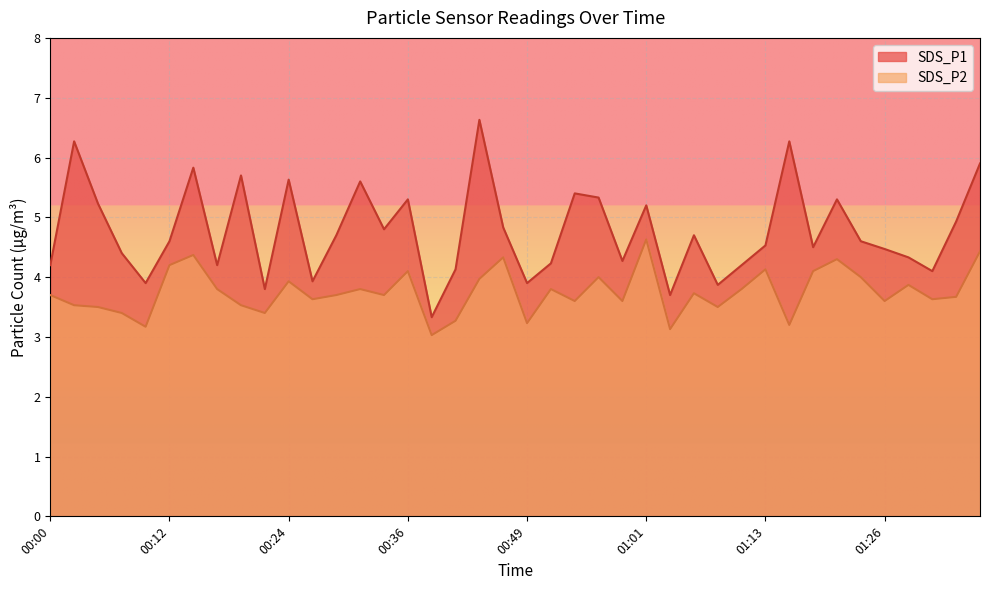

At how many categories does at least one series exceed 6?

3